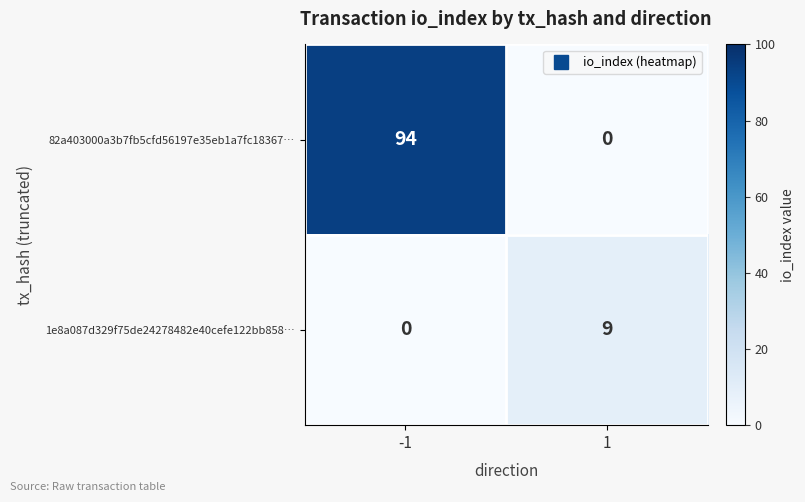

The value of 1e8a087d329f75de24278482e40cefe122bb858… at 1 is 14. True or false?

False